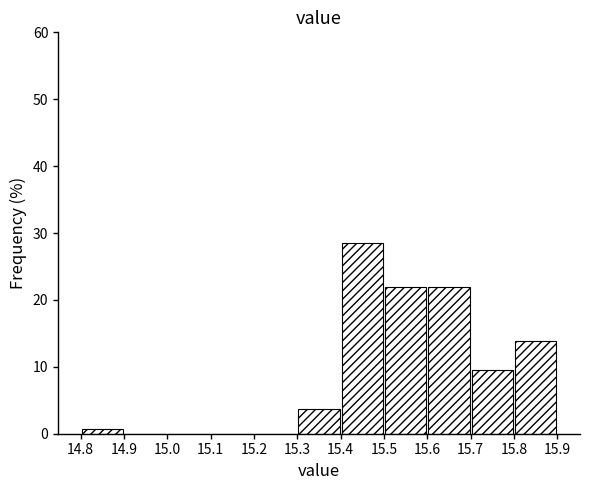

How tall is the bar that spans 15.7 to 15.8 on the x-axis? The values are not printed on the chart, so give them approximately, as read against the axis.

9